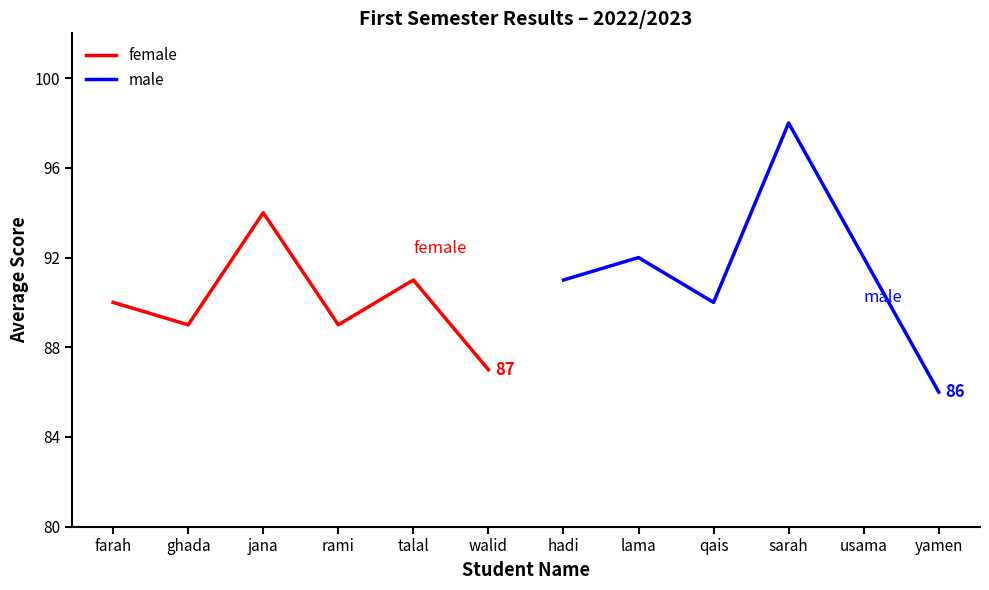

What is the difference between the maximum and second lowest values in the male series?

8